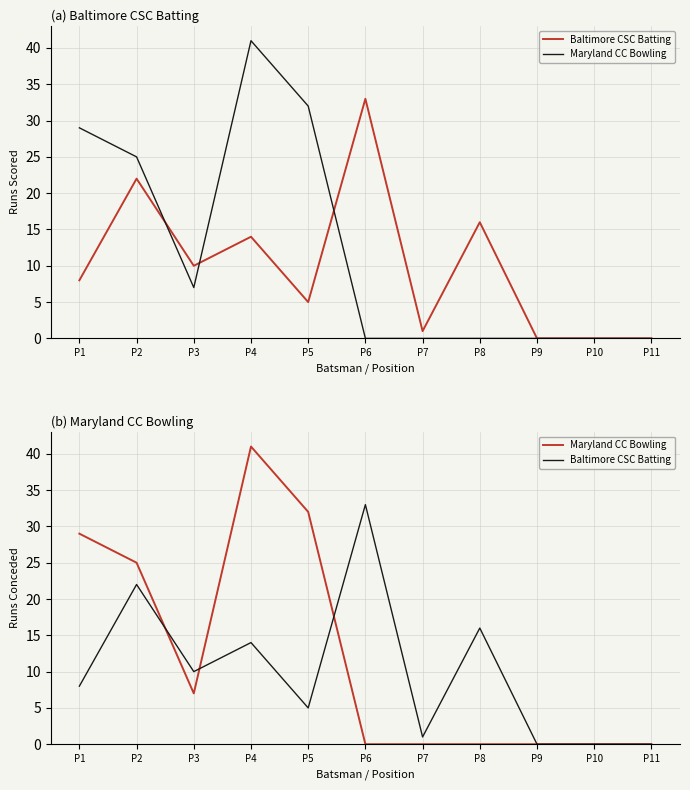

How many values in Maryland CC Bowling are above zero?

5